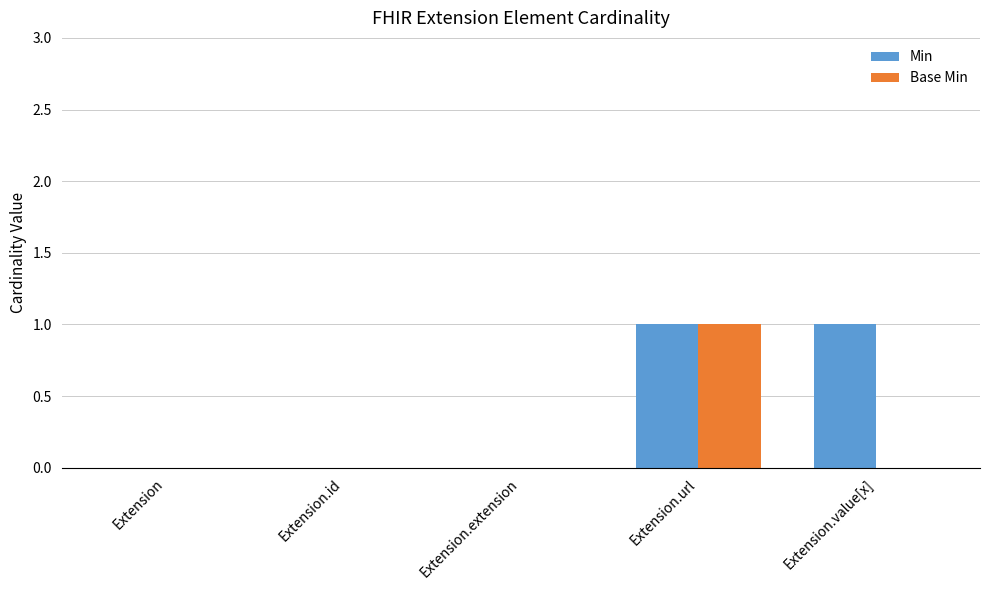

What is the difference between the Min values at Extension.url and Extension?

1